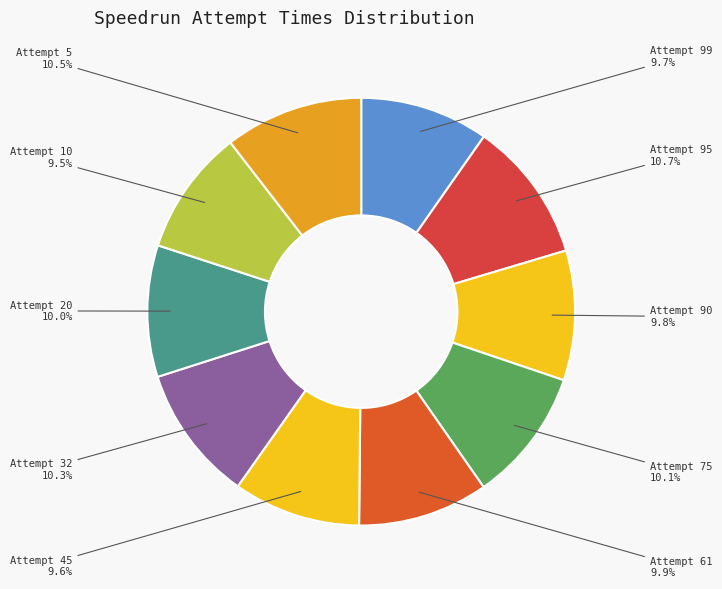

To the nearest percent, what is the average slice percentage?

10%